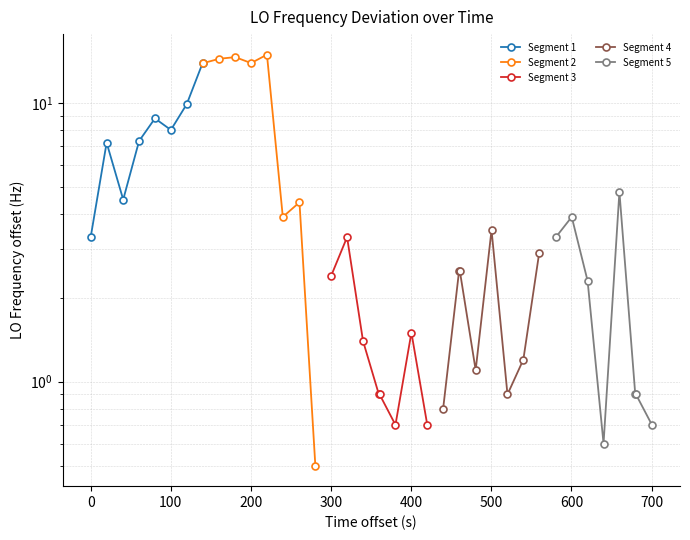

What are all the series names shown in the legend?

Segment 1, Segment 2, Segment 3, Segment 4, Segment 5